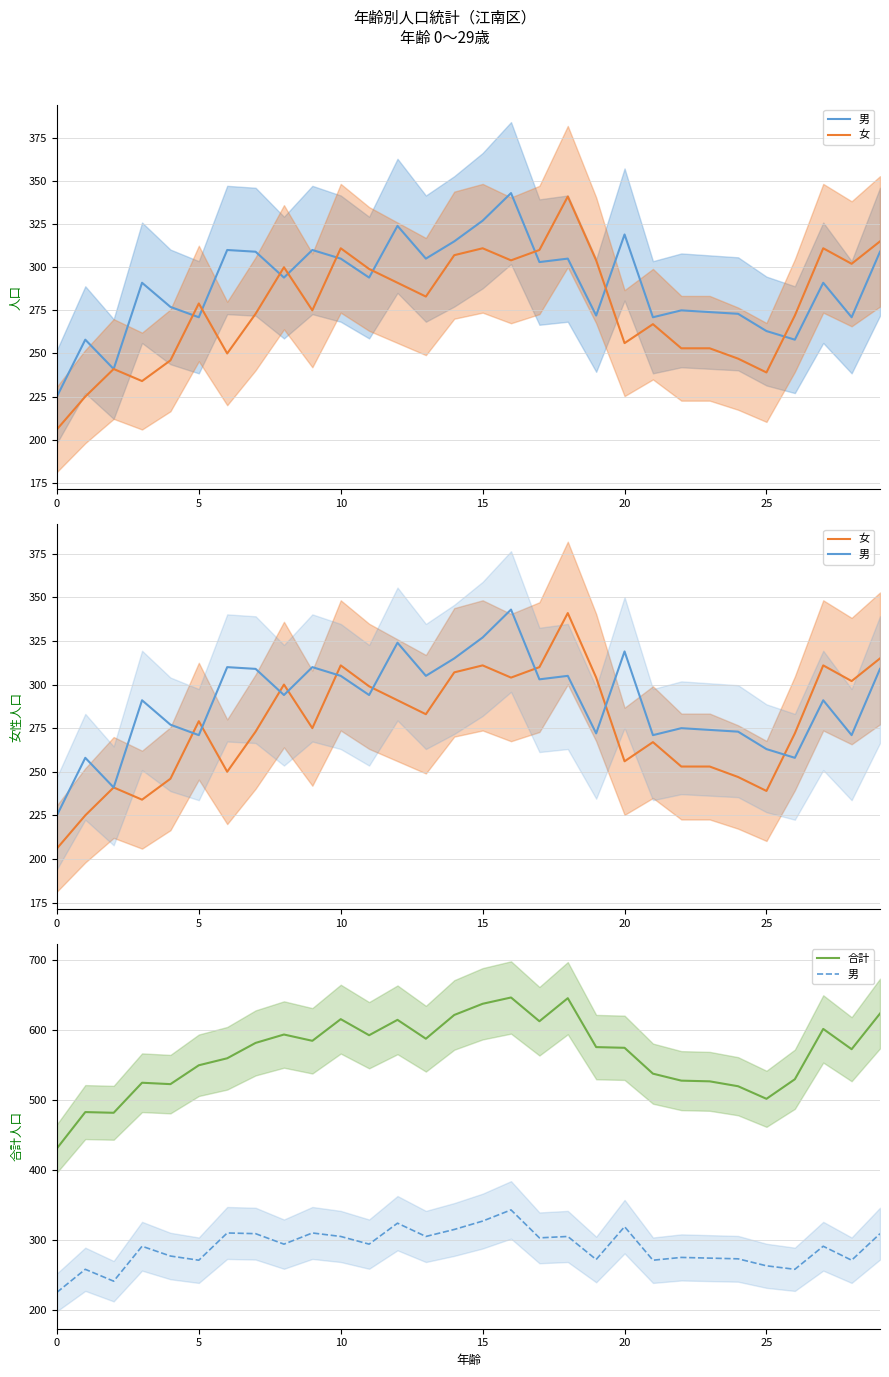

What is the spread (max minus min) of values at 21?

271